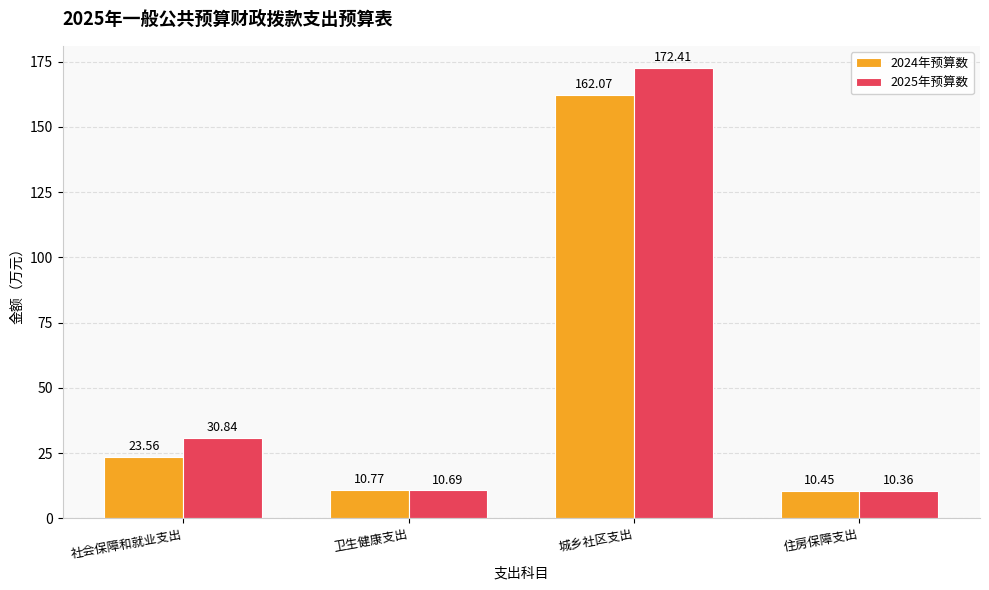

List the series in order of their peak value, highest first.

2025年预算数, 2024年预算数